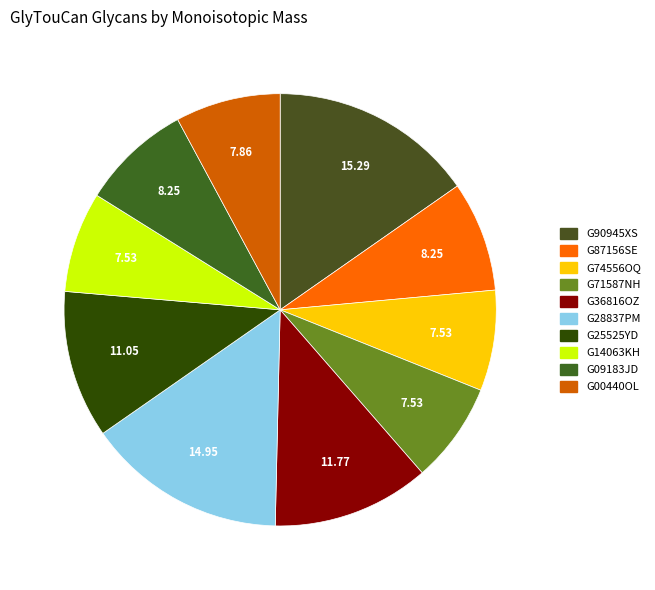

Approximately how many times larger is the value at G09183JD compared to G25525YD?

0.7